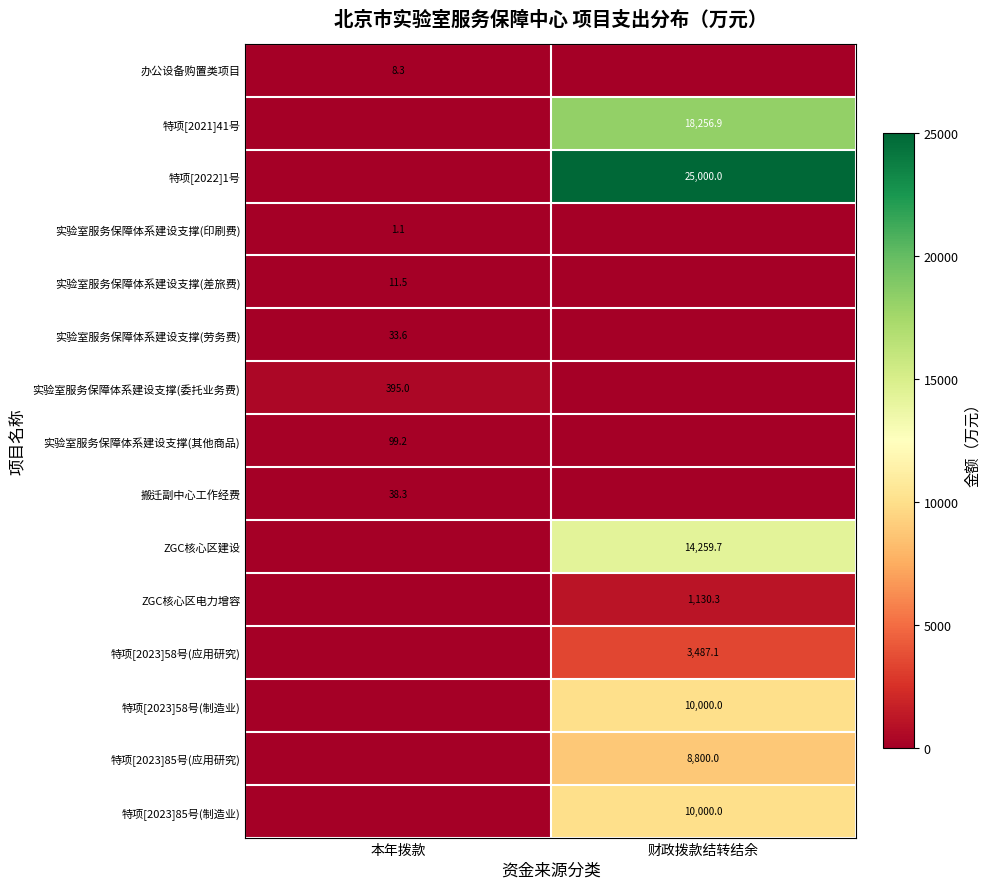

Is it true that 特项[2023]58号(制造业) equals 14862.6 at 财政拨款结转结余?

False